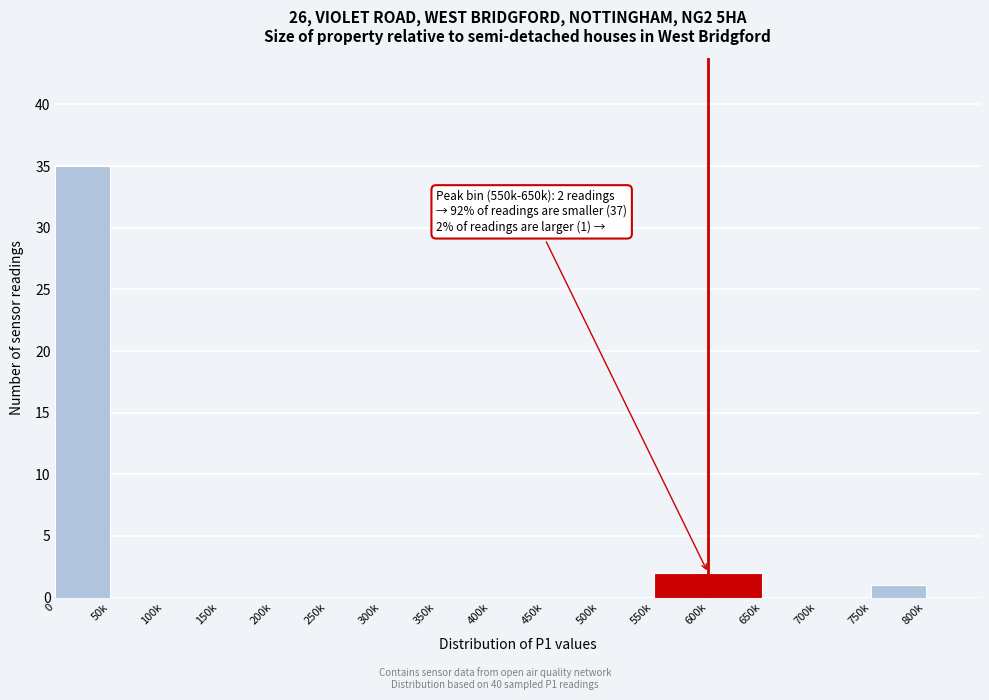

Reading left to right, list all the values displayed in this chart.

0=35	50k=0	100k=0	150k=0	200k=0	250k=0	300k=0	350k=0	400k=0	450k=0	500k=0	550k=2	600k=2	650k=0	700k=0	750k=1	800k=0